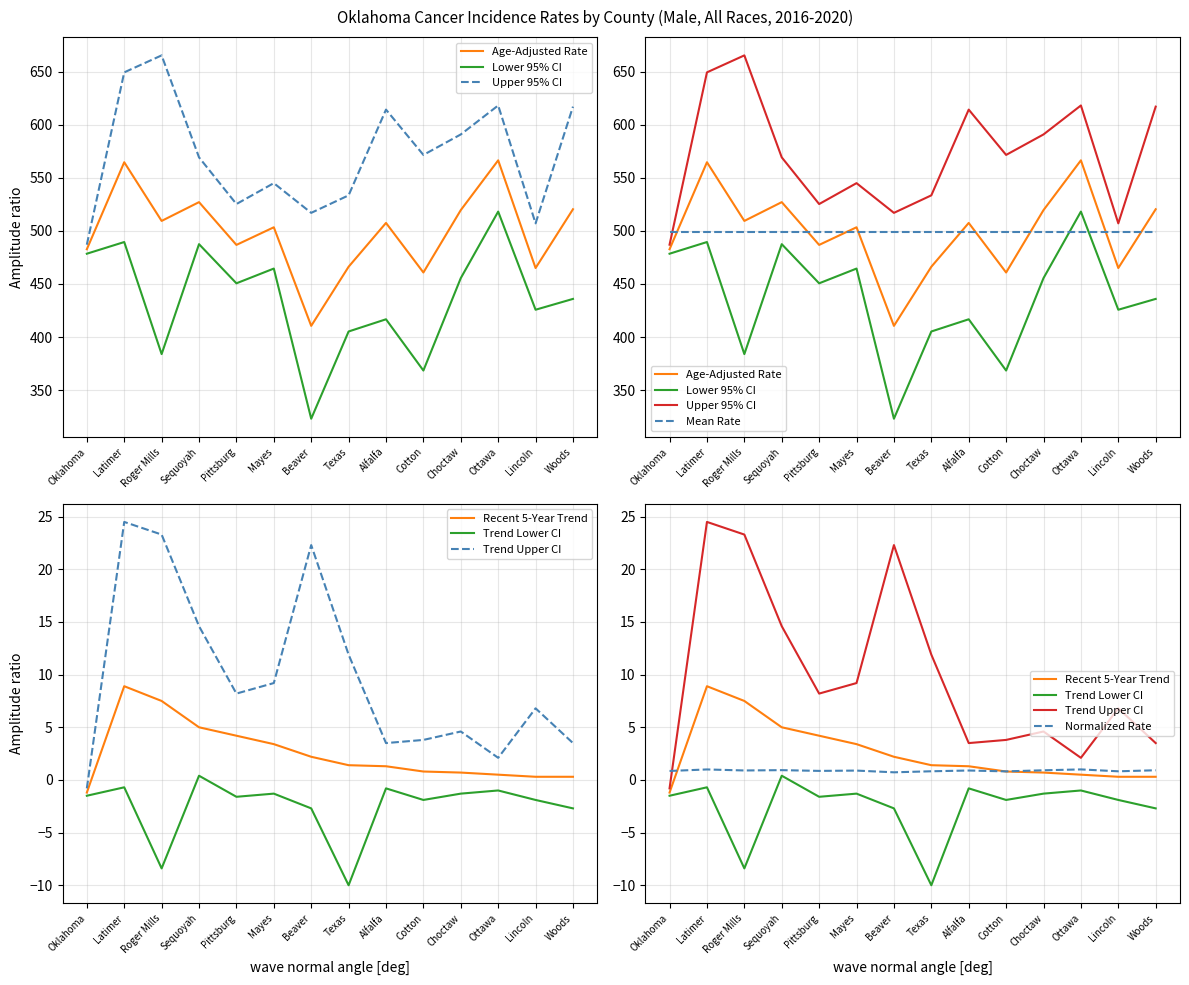

What is the difference between the Lower 95% CI values at Texas and Cotton?

36.8